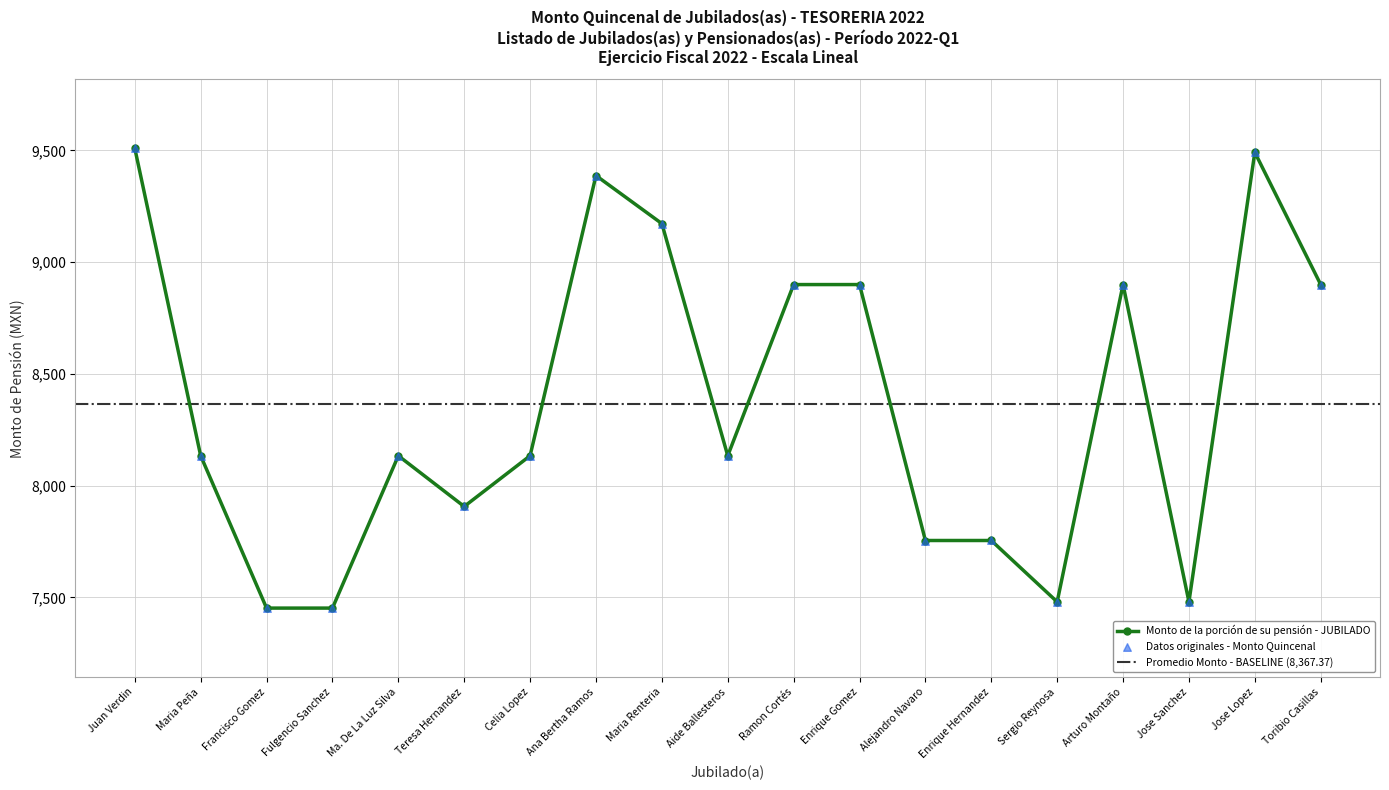

Which has a higher value, Celia Lopez or Ana Bertha Ramos?

Ana Bertha Ramos